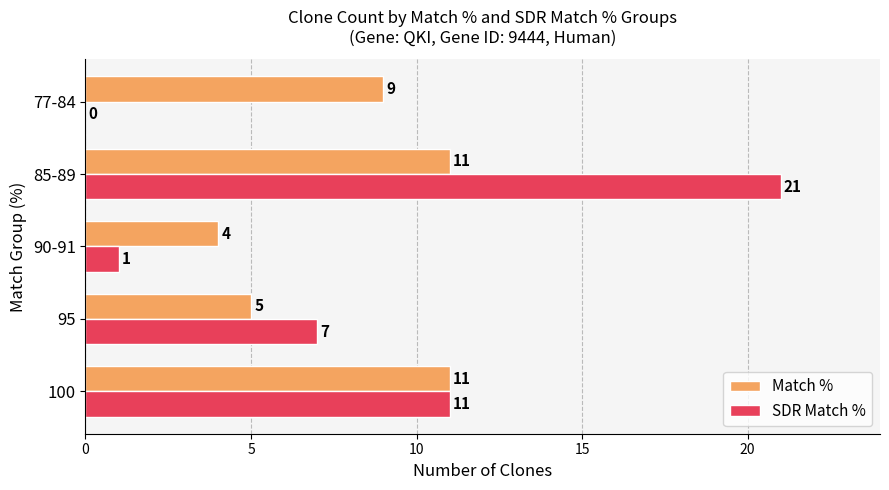

What is the sum of the Match % values at 85-89 and 90-91?

15